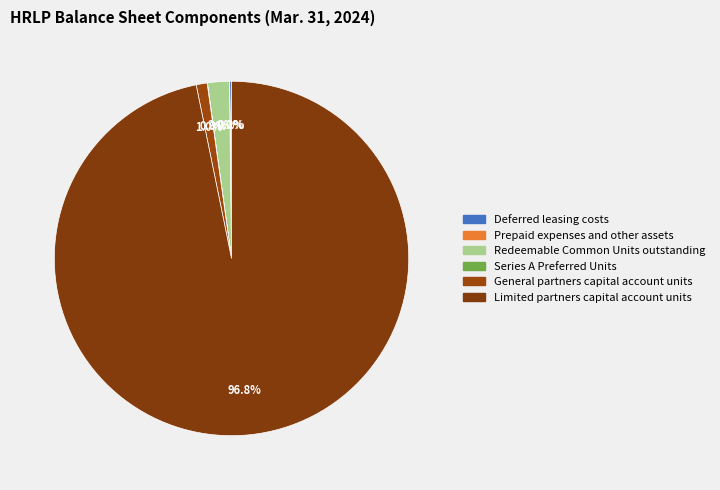

Does Redeemable Common Units outstanding represent more than half of the total?

No